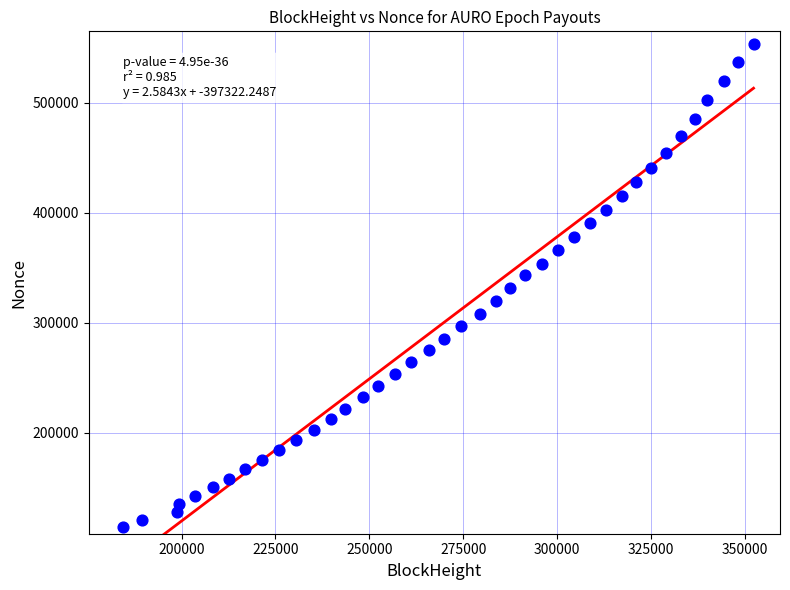

What is the range of X values (max minus min)?

167801